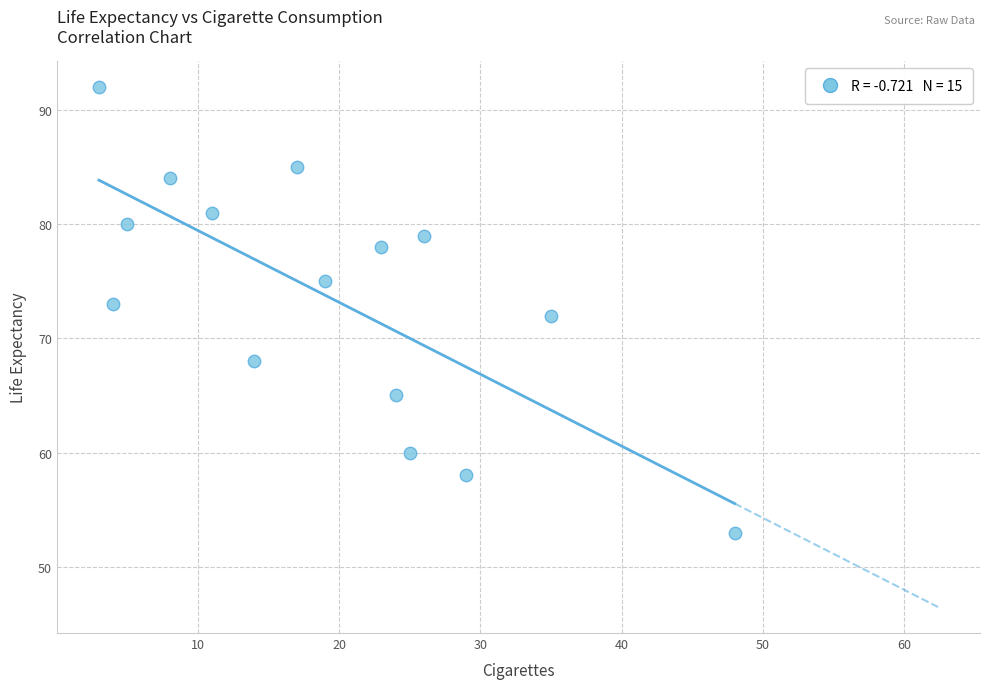

What is the range of X values (max minus min)?

45